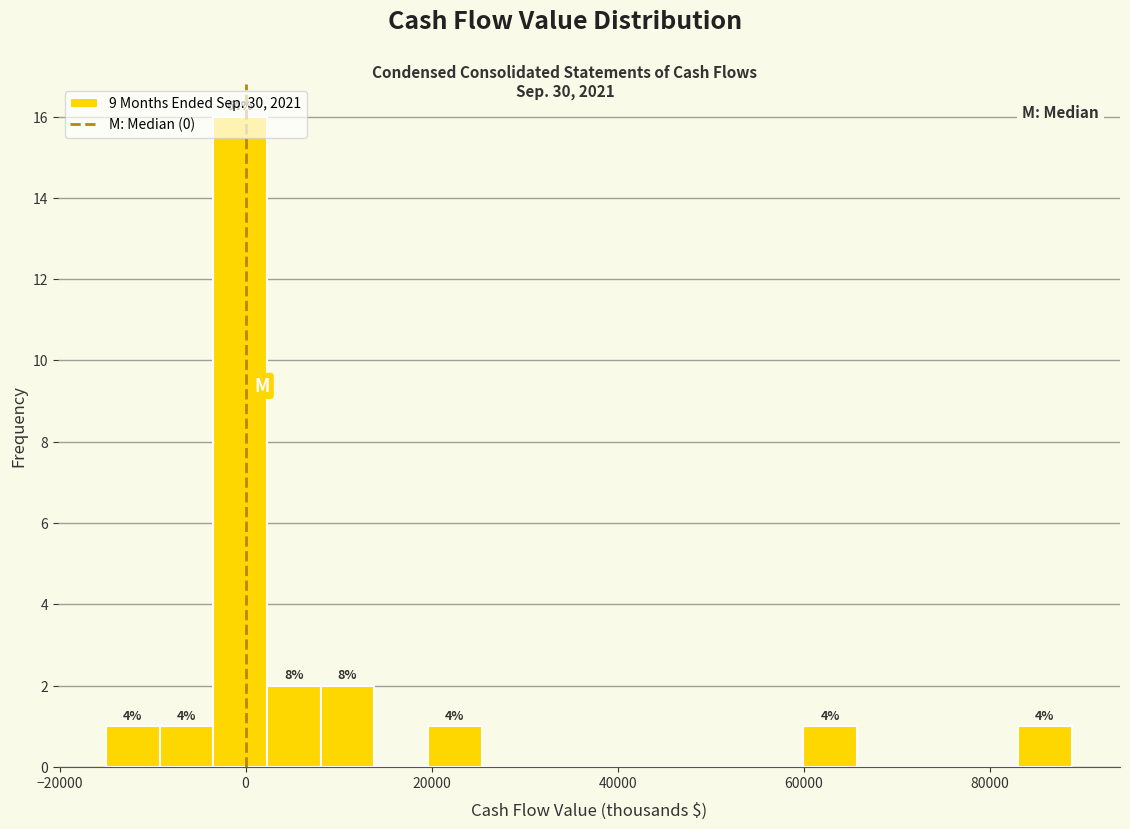

Read against the x-axis, roughly where is the centre of the tallest bar?

0